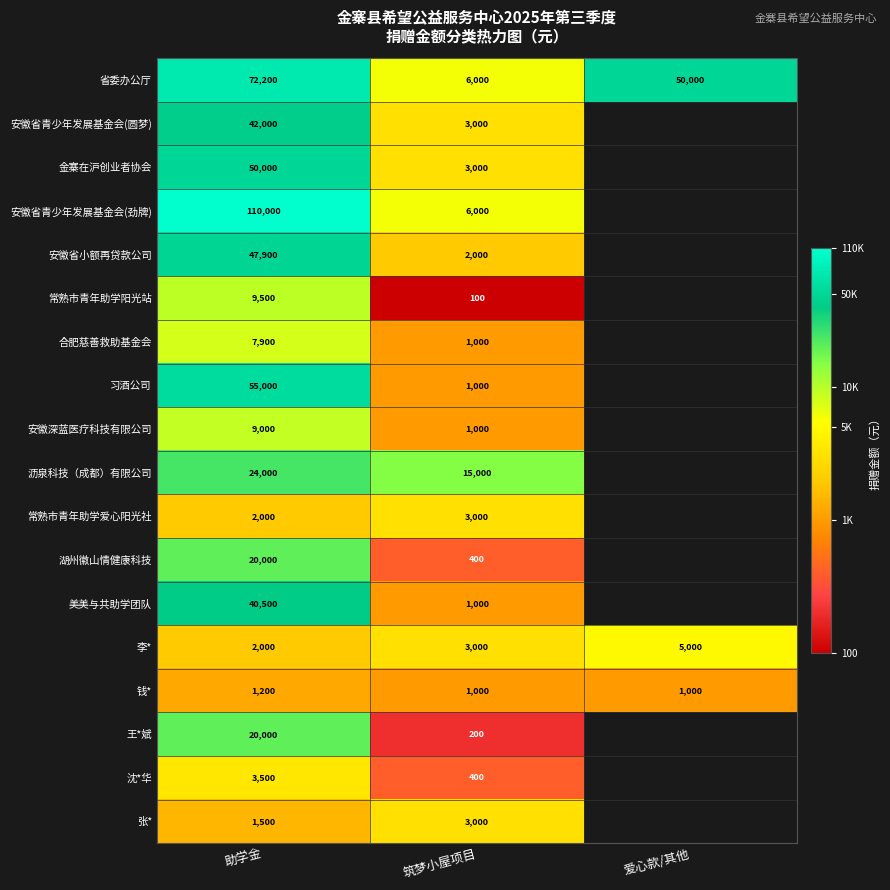

The value of 省委办公厅 at 助学金 is 19.0. True or false?

False